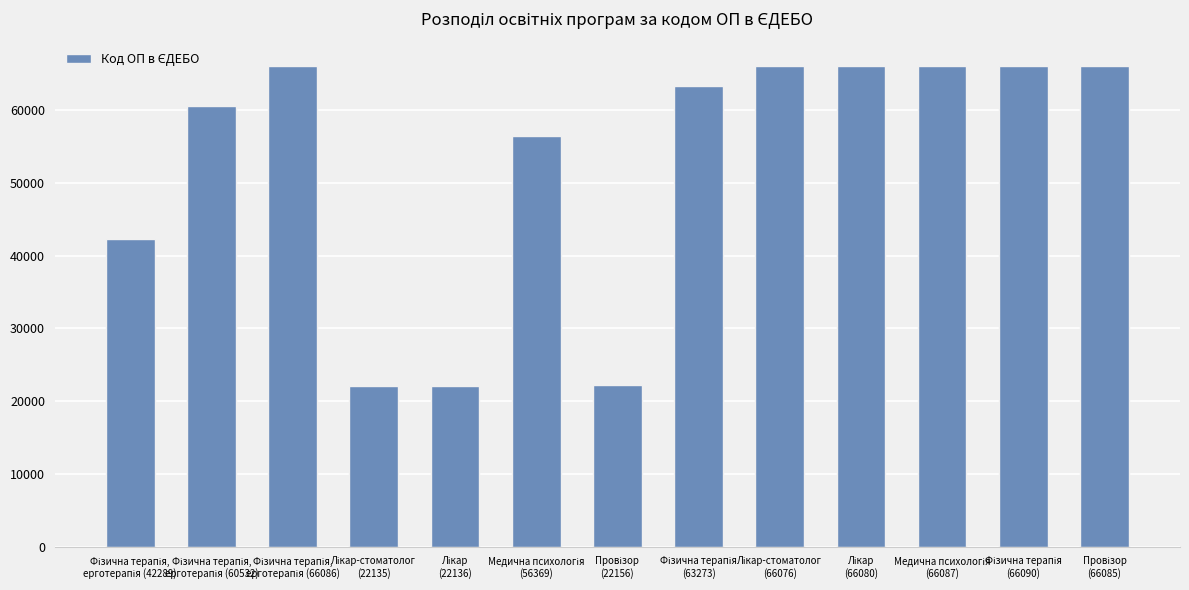

What is the smallest value displayed?

22135